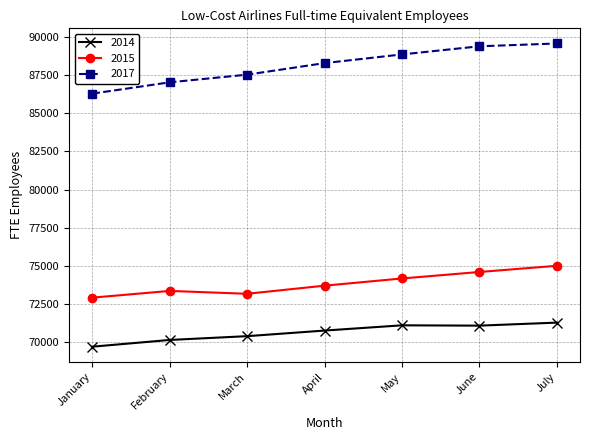

The value of 2014 at April is 70751. True or false?

True